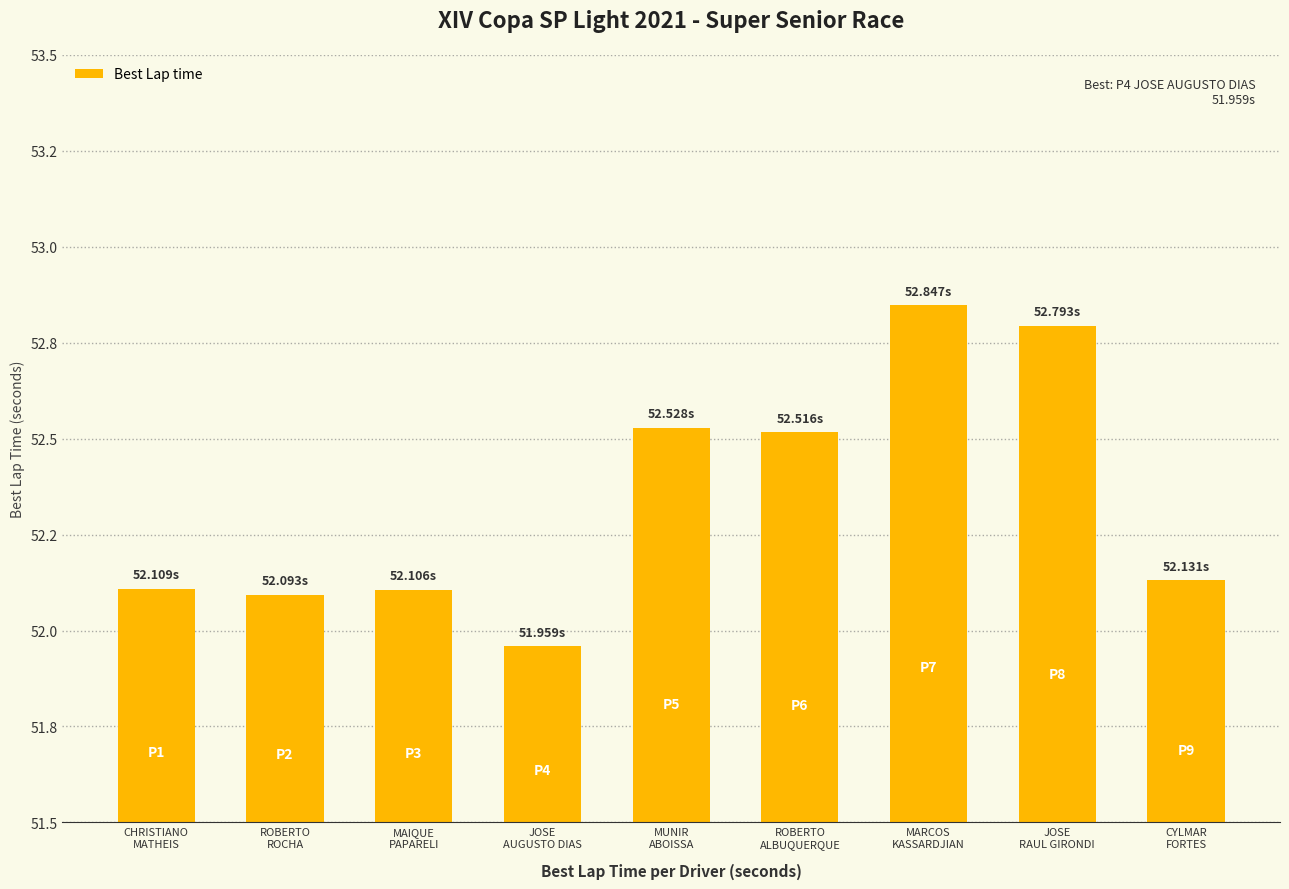

Does the chart contain any negative values?

No